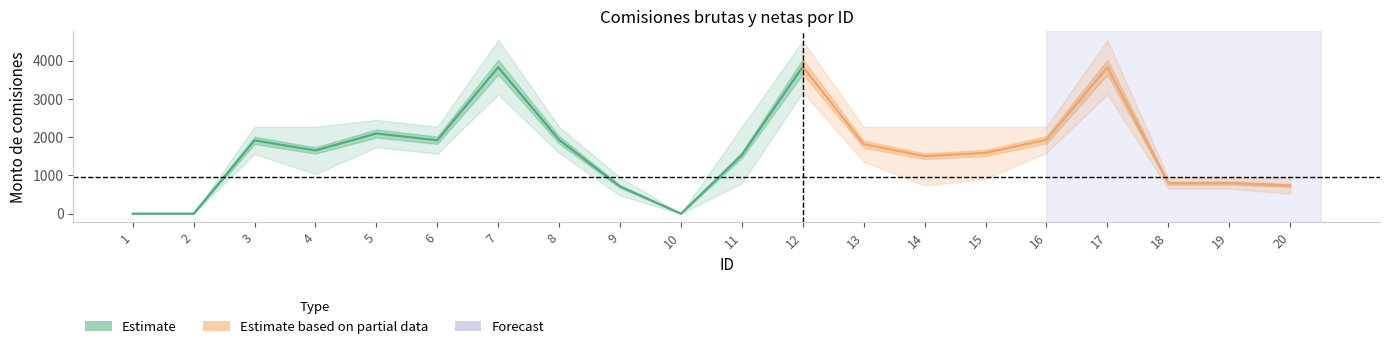

Reading left to right, transcribe all the data shown in this chart.

Monto bruto: 0.0	0.0	2272.1	2272.1	2454.1	2272.1	4544.2	2272.1	947.7	0.0	2272.1	4514.8	2272.1	2272.1	2272.1	2272.1	4544.2	947.7	947.7	947.7
Monto neto: 0.0	0.0	1835.5	1219.0	2046.3	1847.5	3665.6	1869.1	558.5	0.0	940.9	3737.6	1600.5	864.4	1066.3	1876.4	3665.2	767.2	769.8	616.6